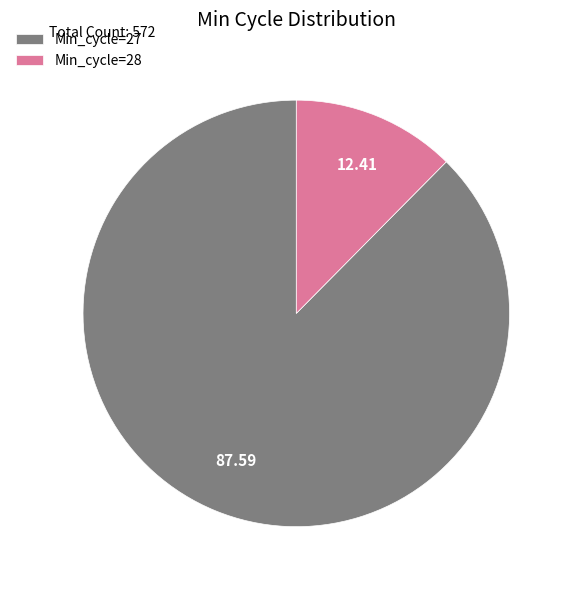

Combined, do Min_cycle=28 and Min_cycle=27 account for over 50%?

Yes